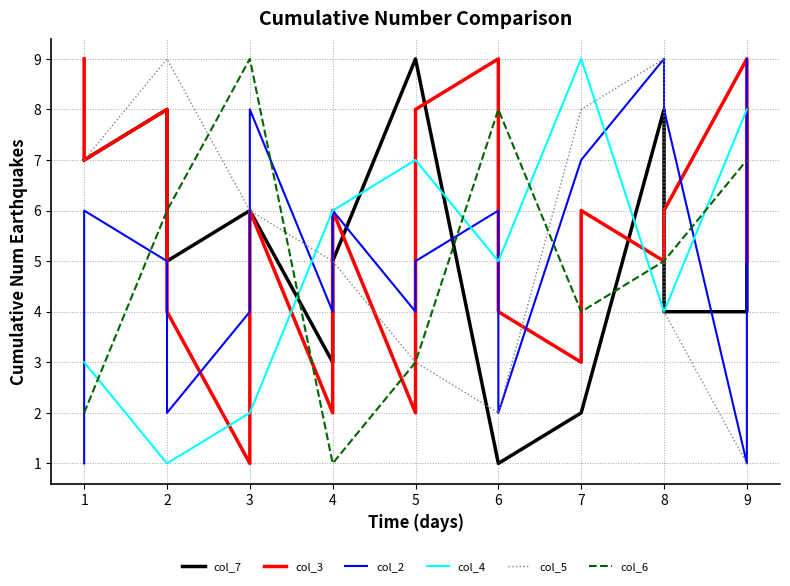

Which series has the largest total across all categories?

col_3